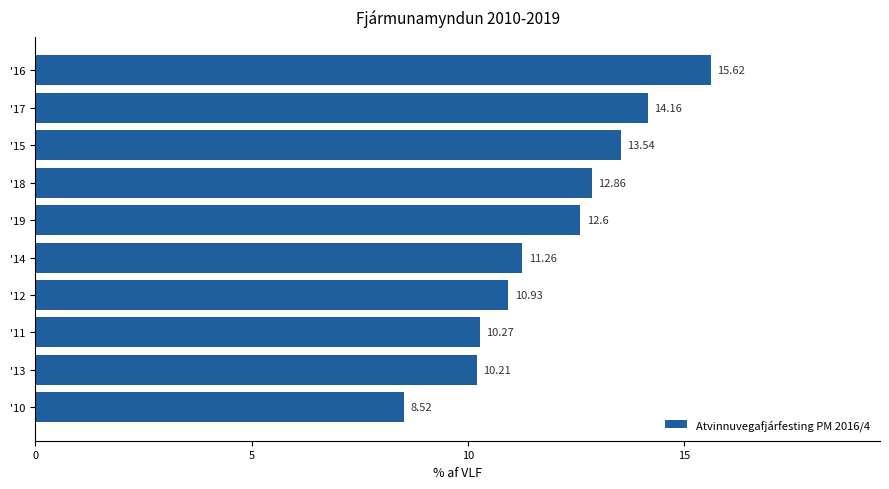

What is the change in value from '19 to '15?

+0.9